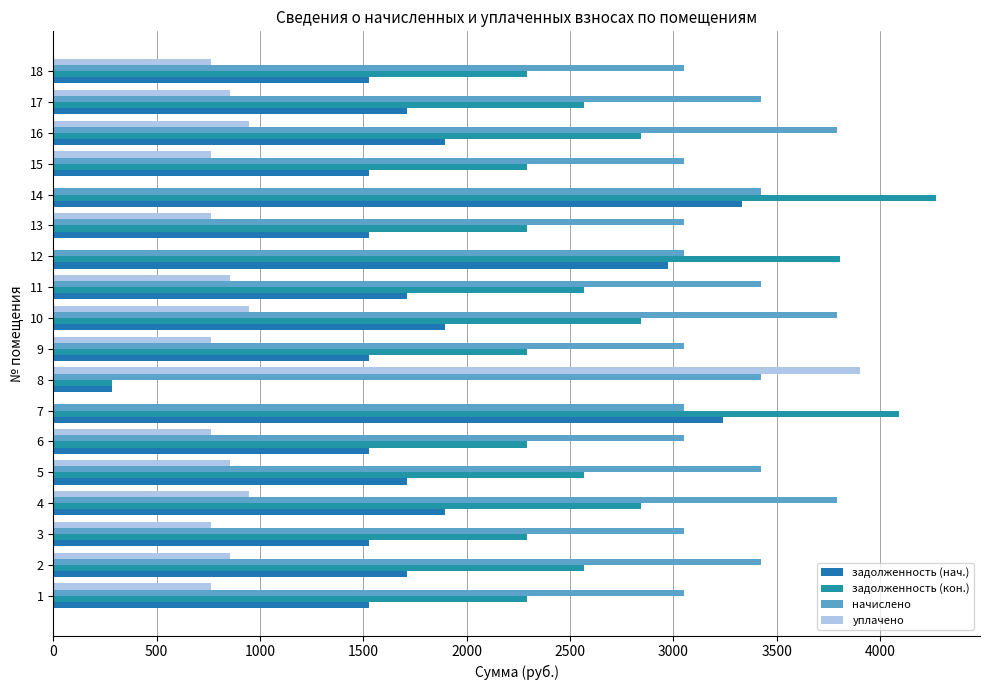

Reading left to right, transcribe all the data shown in this chart.

задолженность (нач.): 1526.6	1711.6	1526.6	1896.7	1711.6	1526.6	3239.7	285.3	1526.6	1896.7	1711.6	2972.0	1526.6	3332.2	1526.6	1896.7	1711.6	1526.6
задолженность (кон.): 2289.9	2567.4	2289.9	2845.0	2567.4	2289.9	4089.5	285.3	2289.9	2845.0	2567.4	3808.3	2289.9	4269.9	2289.9	2845.0	2567.4	2289.9
начислено: 3053.2	3423.2	3053.2	3793.3	3423.2	3053.2	3053.2	3423.2	3053.2	3793.3	3423.2	3053.2	3053.2	3423.2	3053.2	3793.3	3423.2	3053.2
уплачено: 763.3	855.8	763.3	948.3	855.8	763.3	0.0	3902.8	763.3	948.3	855.8	0.0	763.3	0.0	763.3	948.3	855.8	763.3